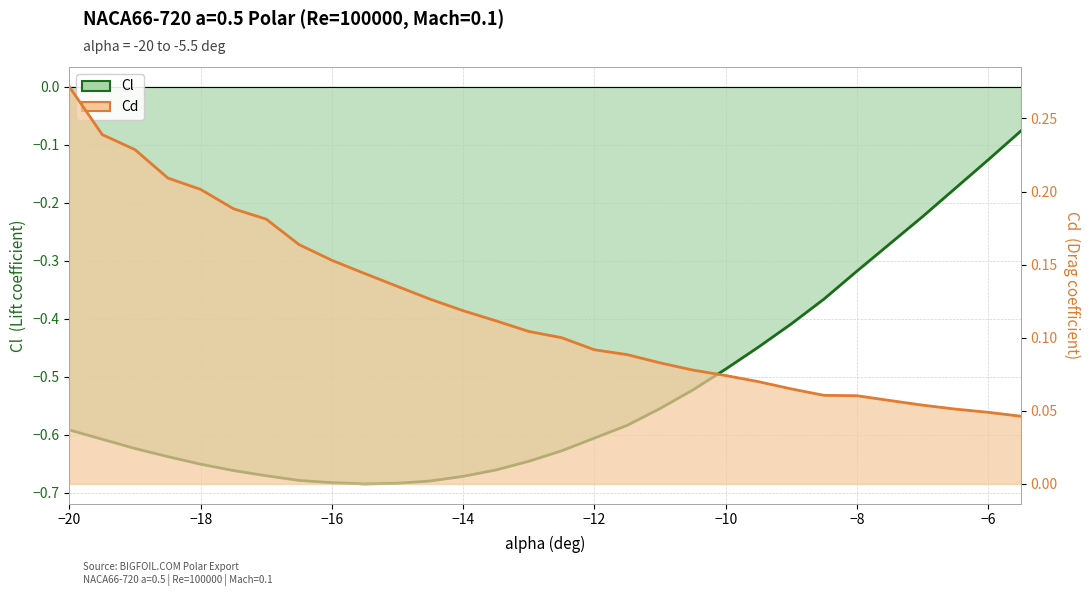

Which series has the widest spread of values?

Cl